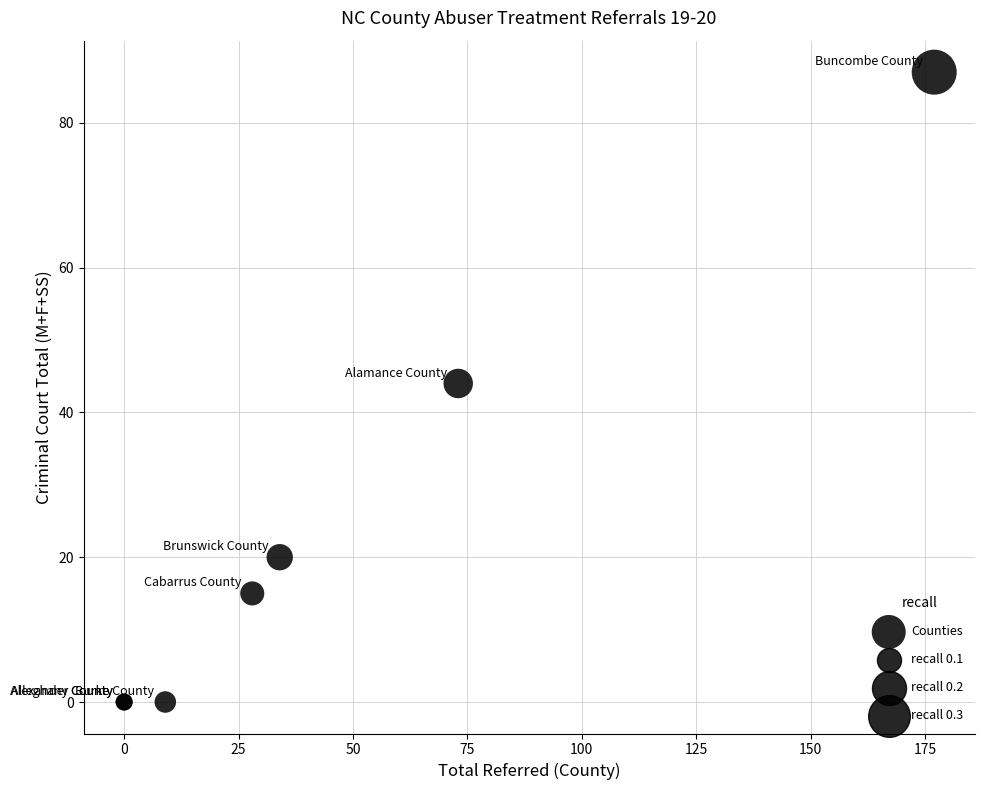

What Y value in the scatter plot is closest to 43?

44